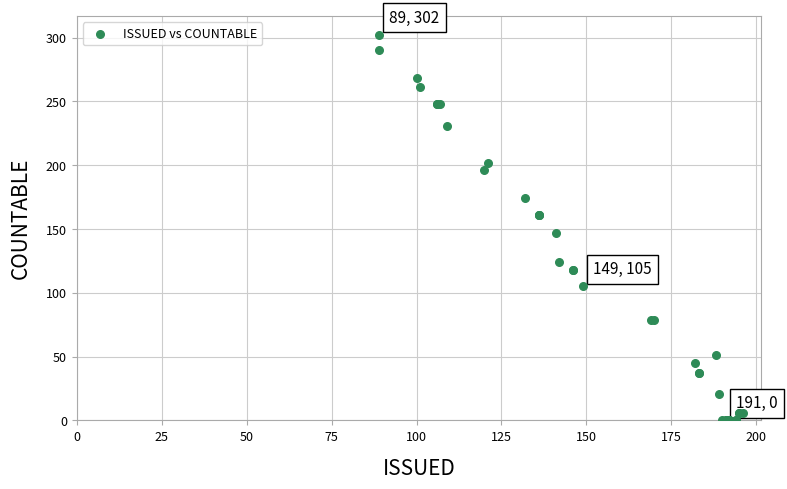

What Y value in the scatter plot is closest to 151?

147